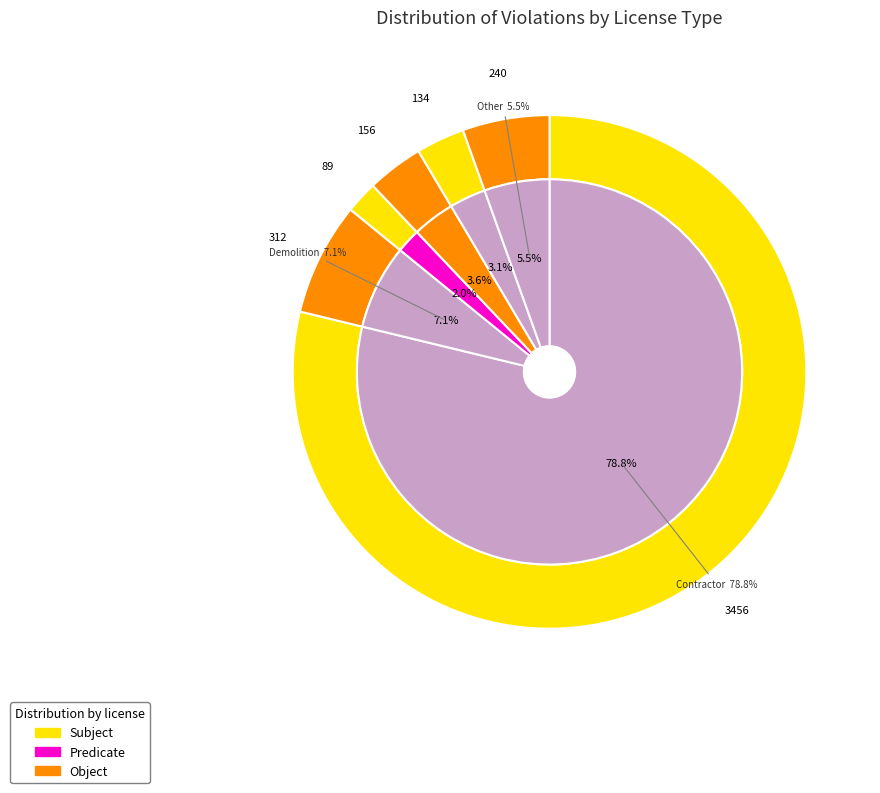

Approximately how many times larger is the value at Contractor compared to Electrical Contractor?

38.8